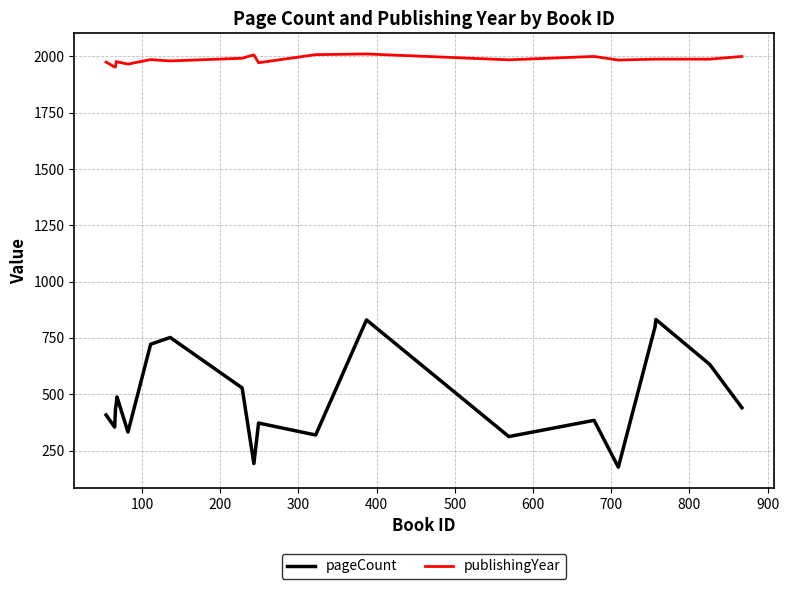

What is the difference between the maximum and minimum values in the publishingYear series?

58